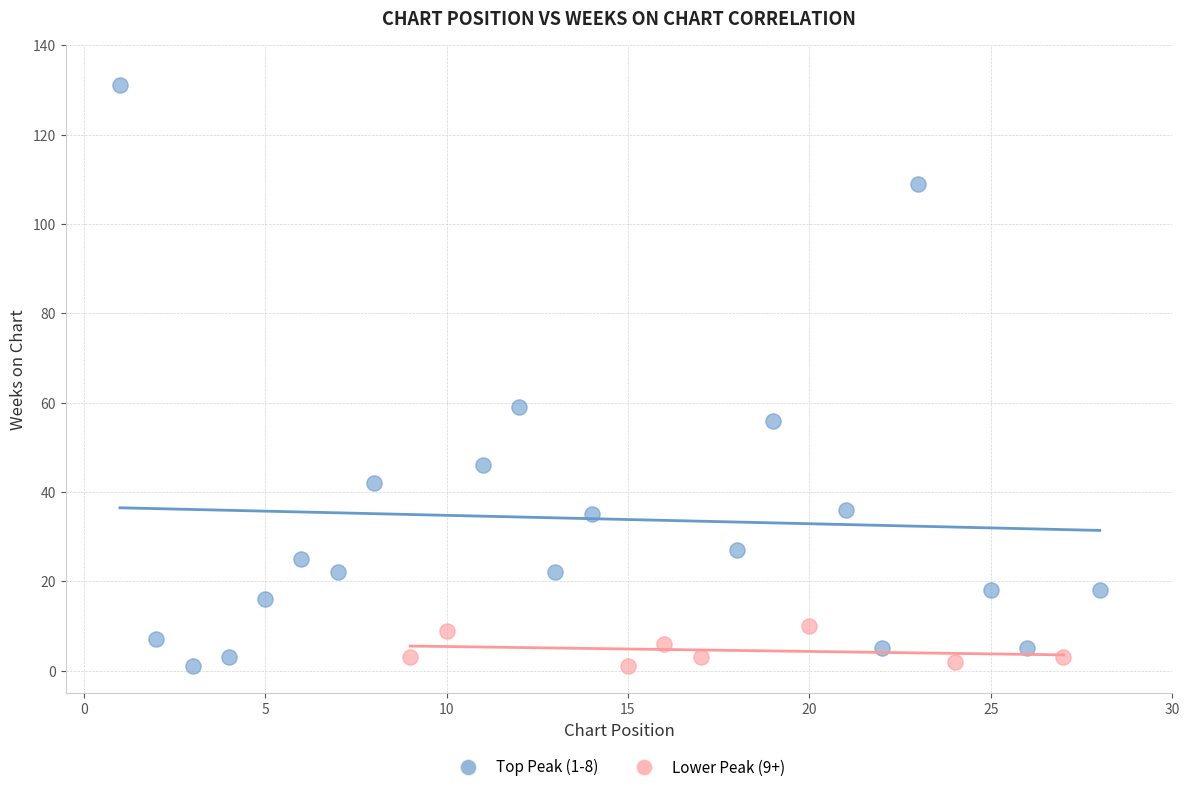

Which series reaches the maximum Y coordinate?

Top Peak (1-8)